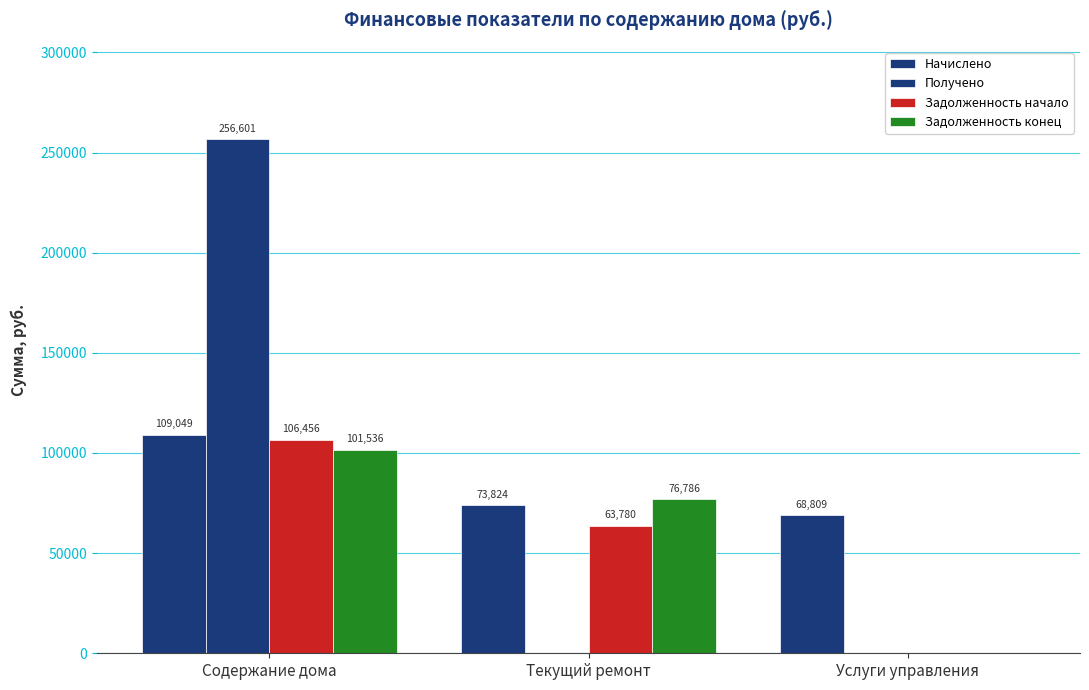

What is the highest value of the Начислено series?

109048.7